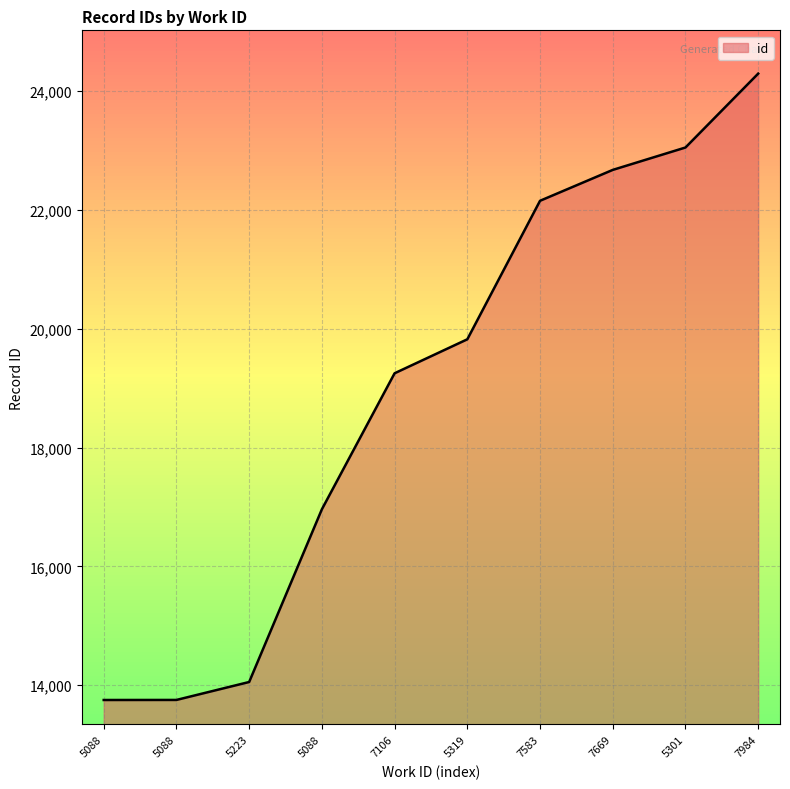

How many lines are shown in the chart?

1